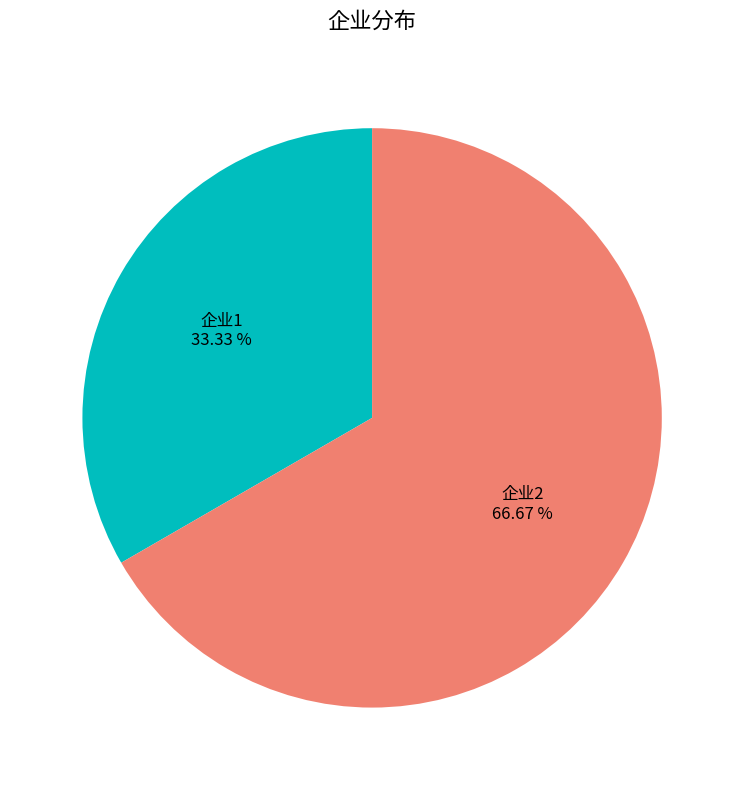

Does any single category account for the majority?

Yes